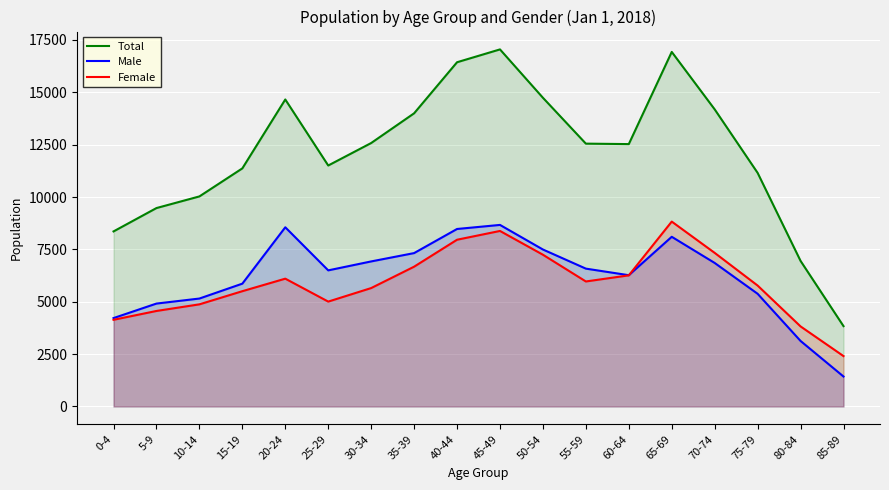

The Female series shows 5504 at 15-19. True or false?

True